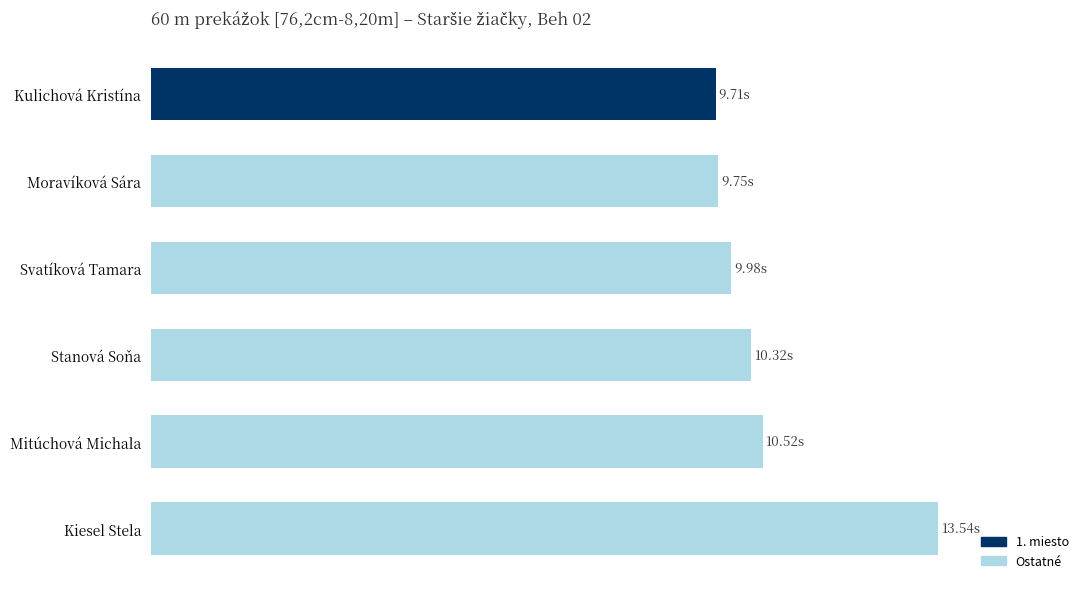

Are the bars horizontal?

Yes